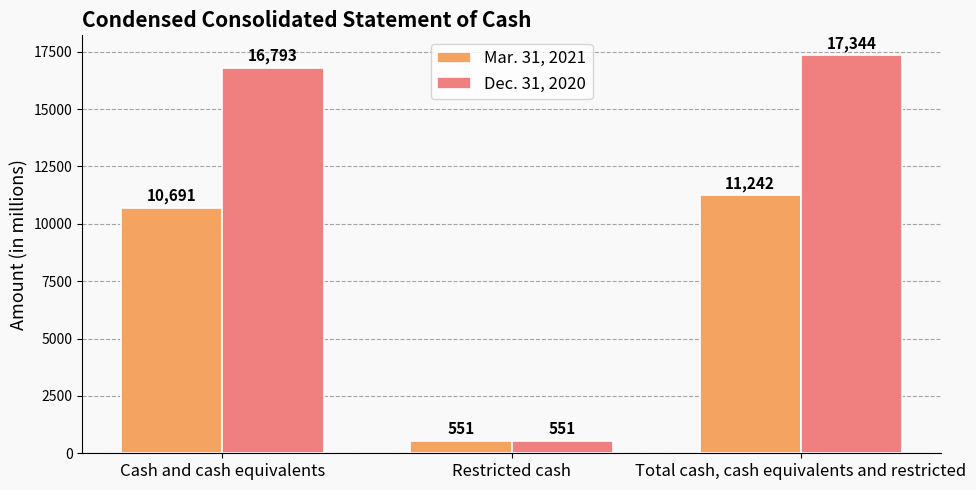

Reading left to right, extract all data points from this chart.

Mar. 31, 2021: Cash and cash equivalents=10691	Restricted cash=551	Total cash, cash equivalents and restricted=11242
Dec. 31, 2020: Cash and cash equivalents=16793	Restricted cash=551	Total cash, cash equivalents and restricted=17344